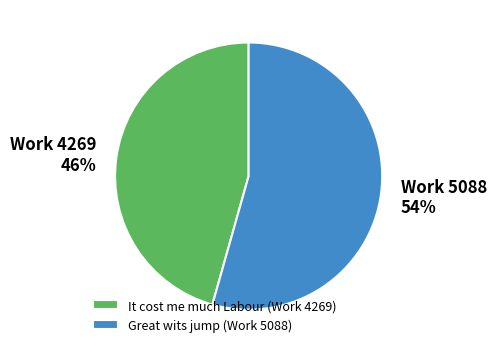

Count the number of slices in the pie.

2